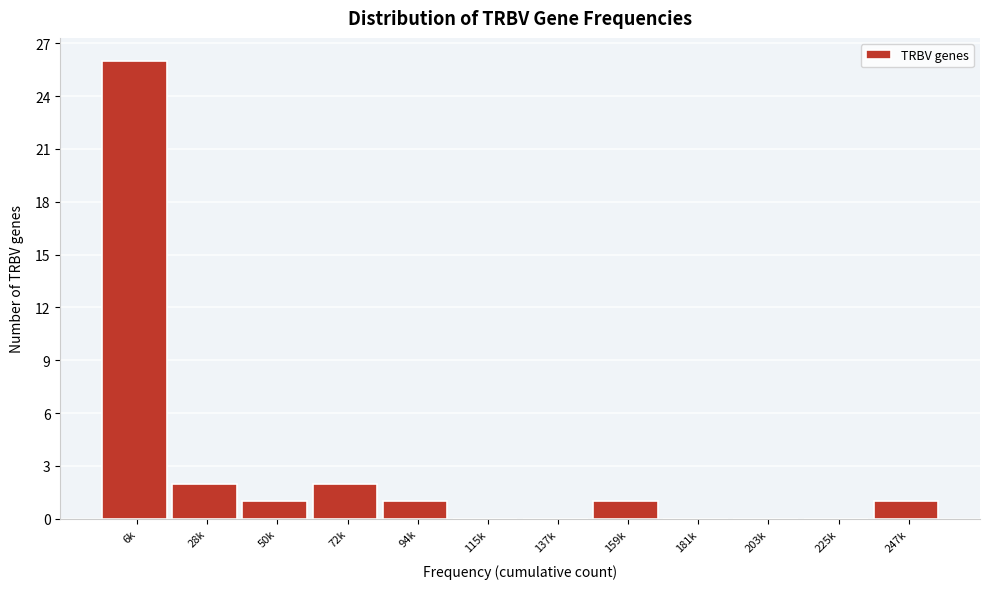

Reading left to right, extract all data points from this chart.

6k=26	28k=2	50k=1	72k=2	94k=1	115k=0	137k=0	159k=1	181k=0	203k=0	225k=0	247k=1